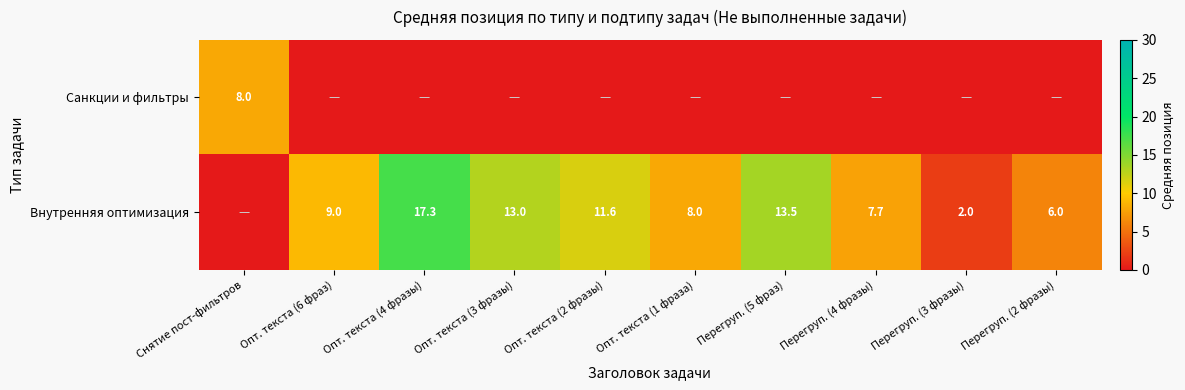

The Внутренняя оптимизация series shows 13.5 at Перегруп. (5 фраз). True or false?

True